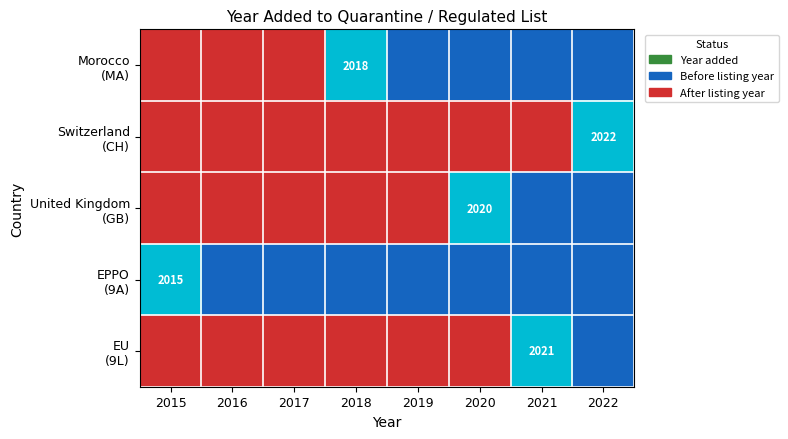

At how many categories does at least one series exceed 0?

8